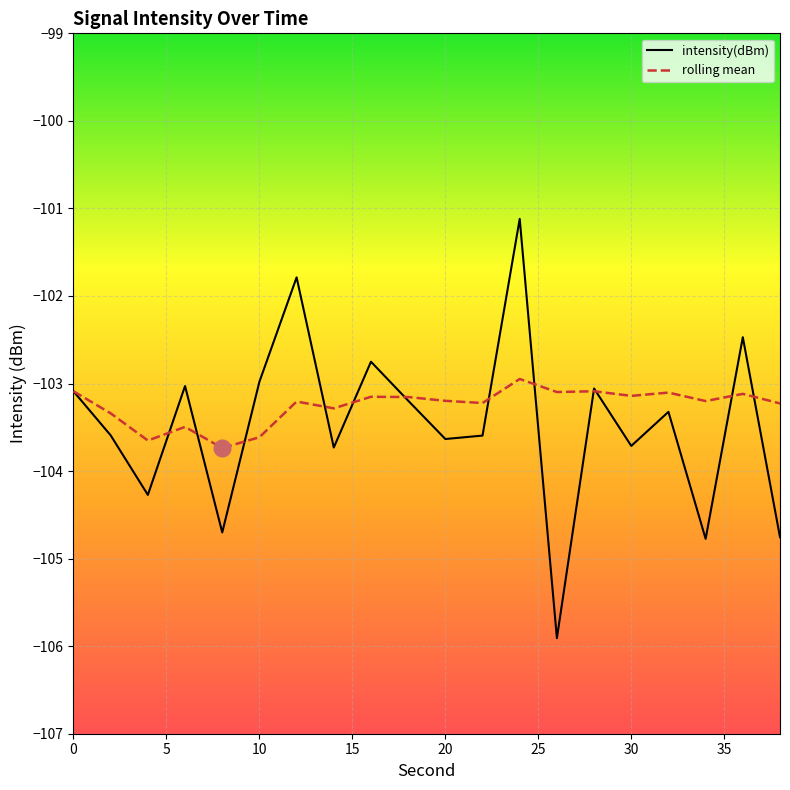

Which series has the largest range (max minus min)?

intensity(dBm)